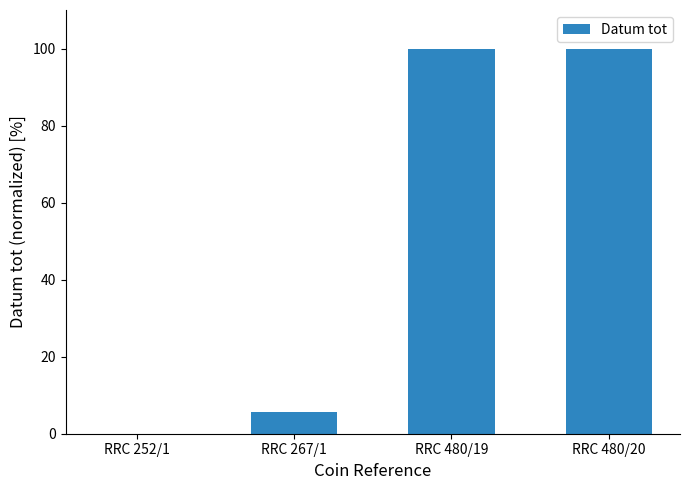

What is the approximate value at RRC 267/1?

5.7